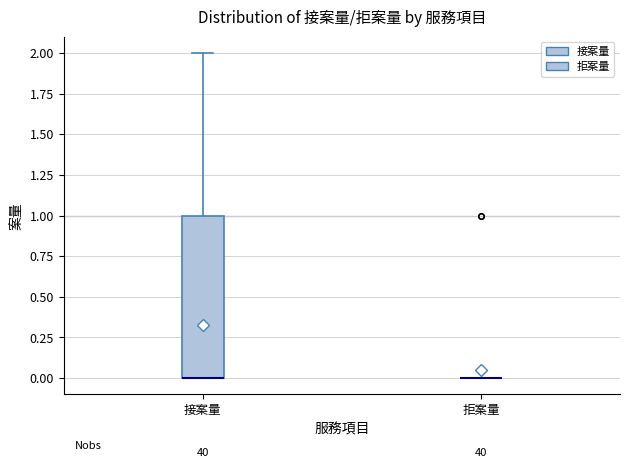

Where does the upper whisker of the box for 接案量 end on the y-axis? The values are not printed on the chart, so give them approximately, as read against the axis.

2